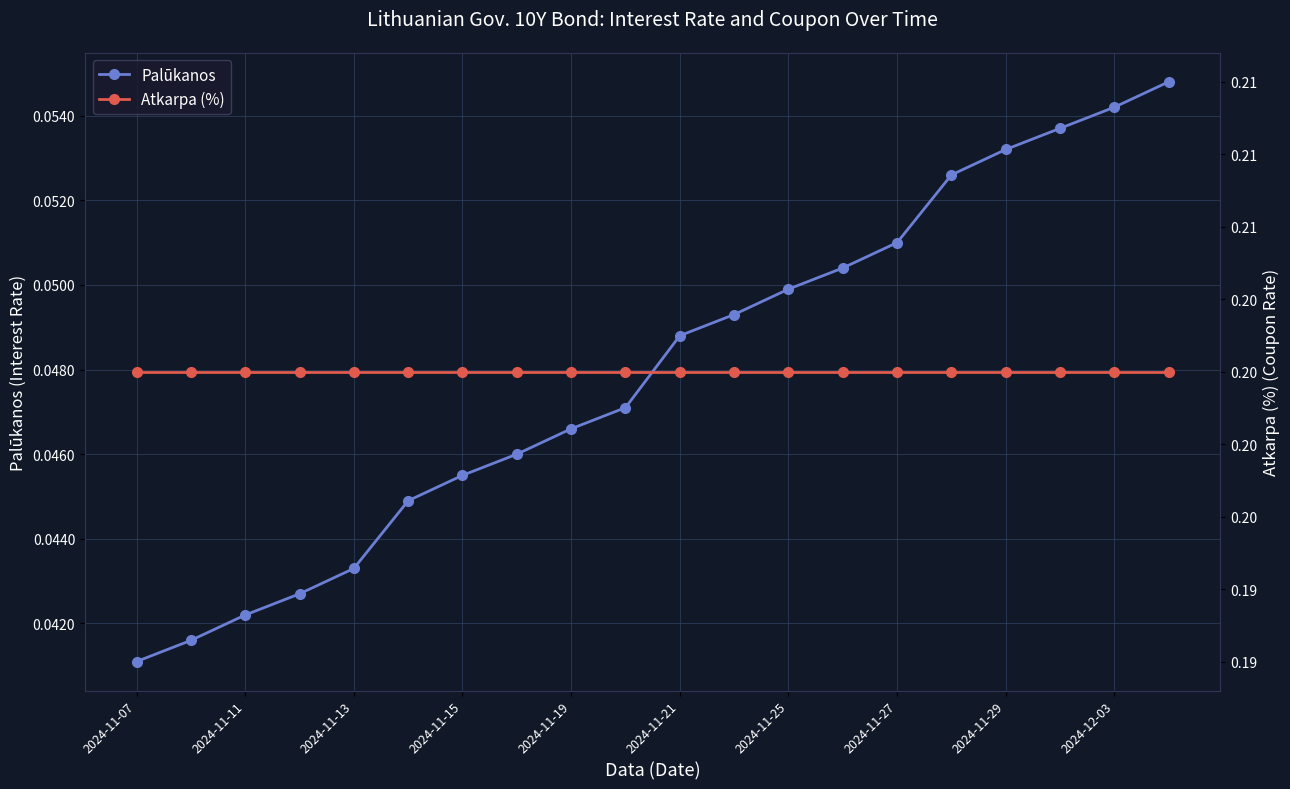

The value of Palūkanos at 2024-11-27 is 0.0. True or false?

False